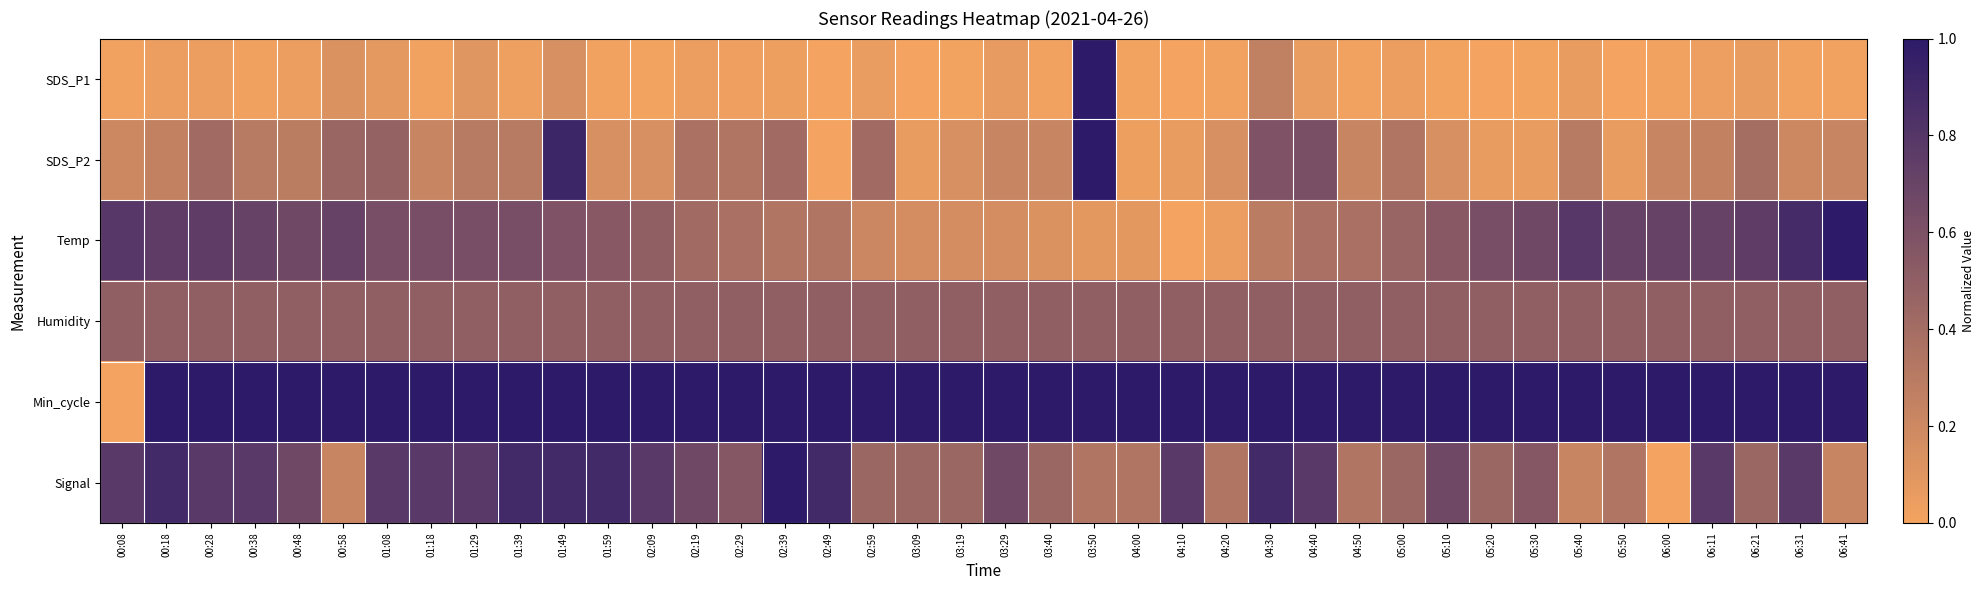

What is the total value across all series at 02:59?

2.6